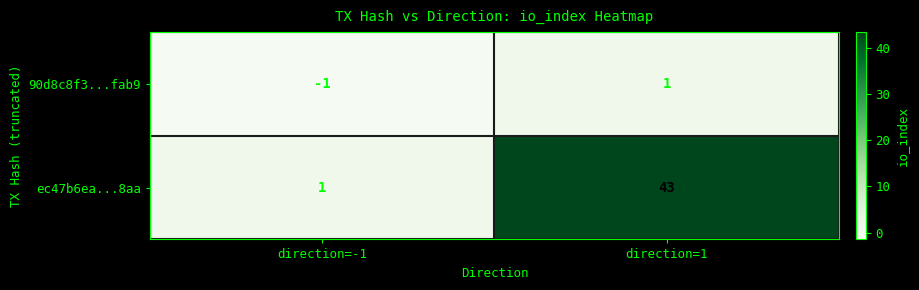

What is the average value of the ec47b6ea...8aa series?

22